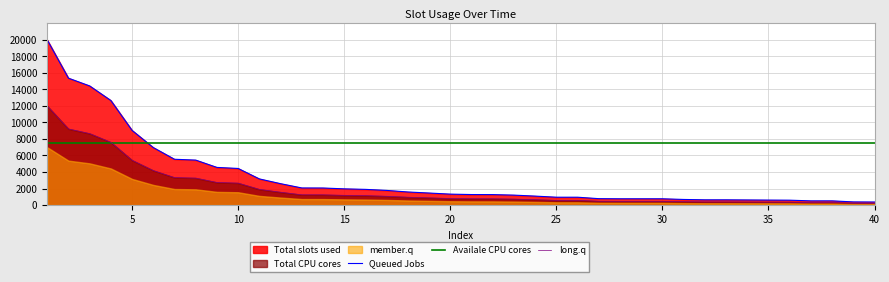

What is the maximum value for Availale CPU cores?

7500.0